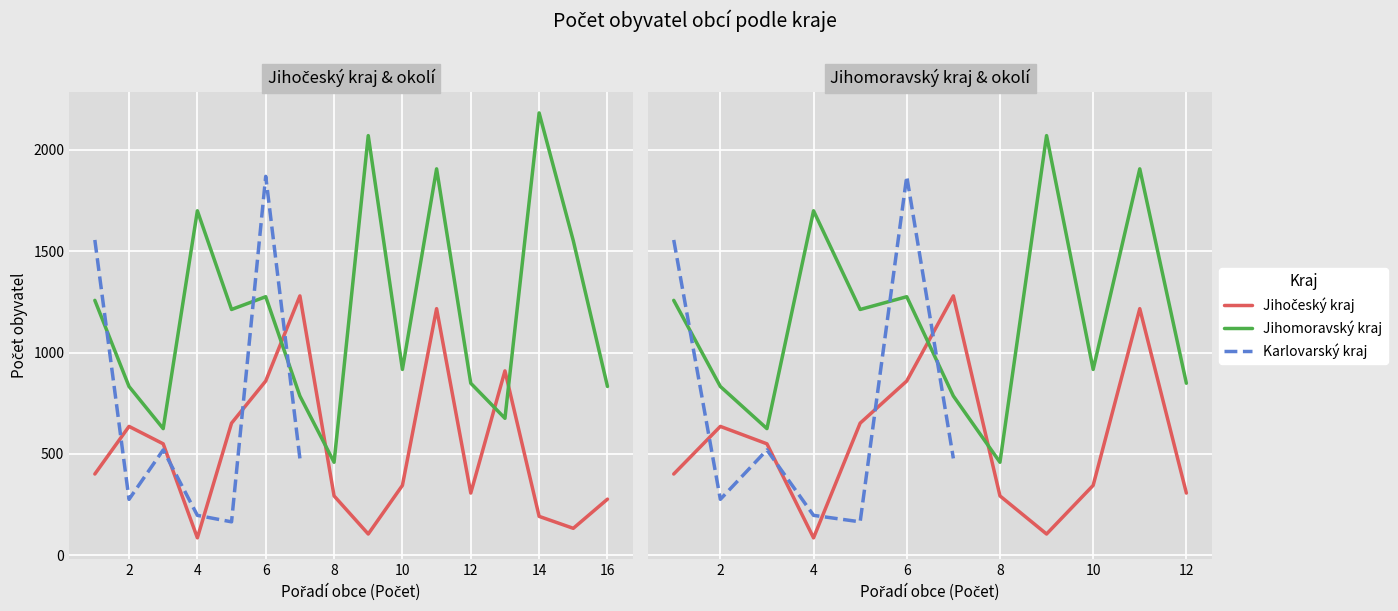

True or false: Jihomoravský kraj has more than 0 points higher than both neighbors.

True